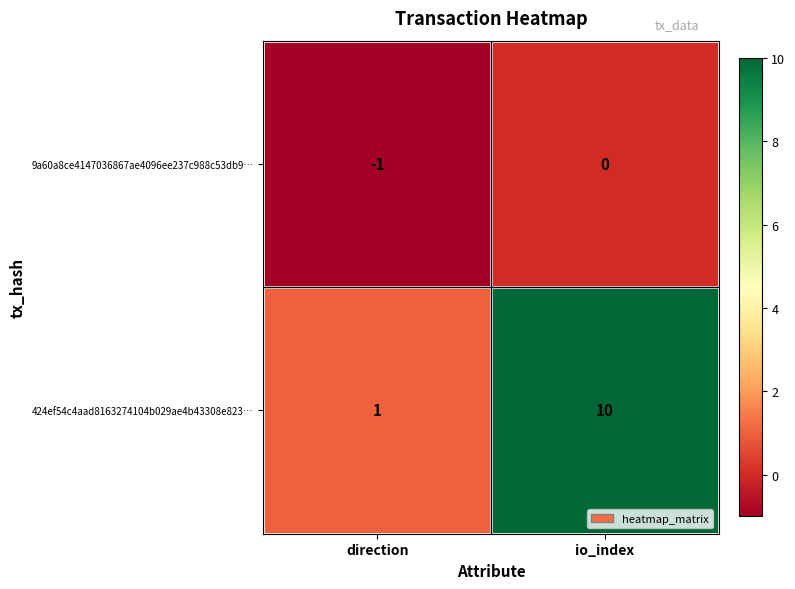

What is the smallest value displayed?

-1